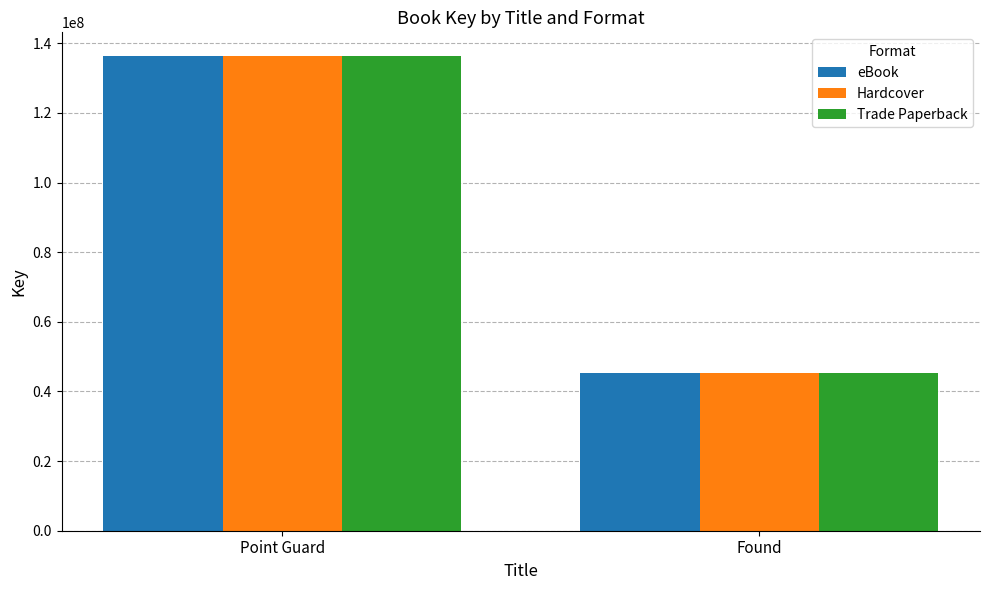

What is the label of the 2nd bar from the left?

Found